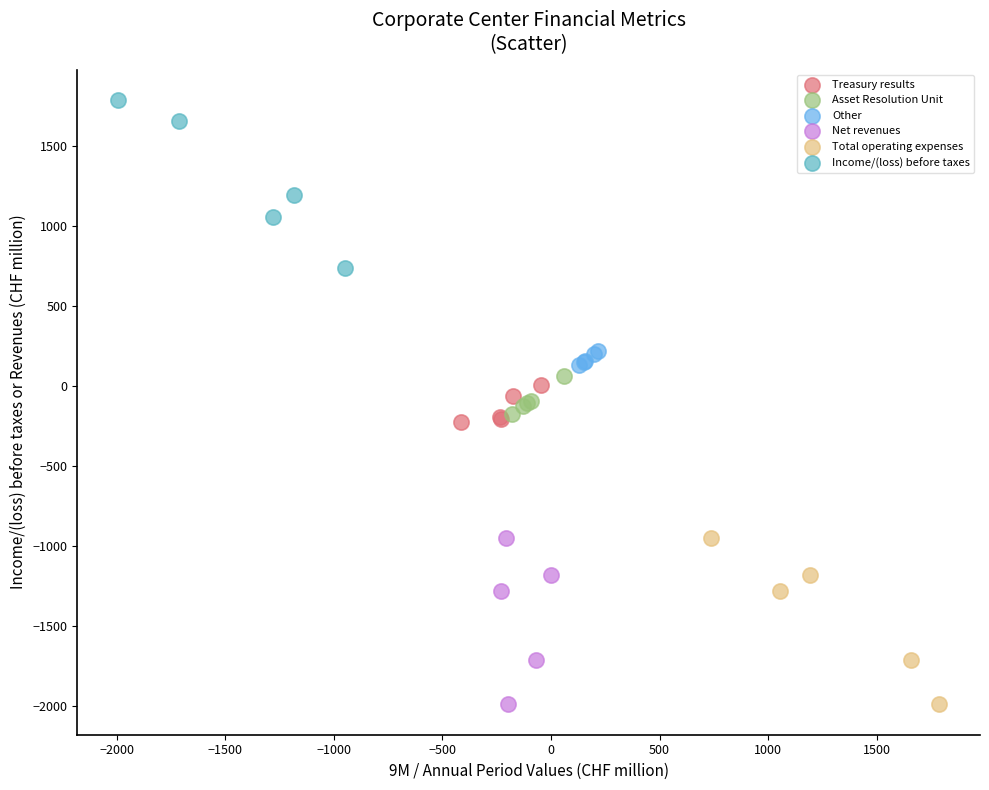

Which series reaches the maximum Y coordinate?

Income/(loss) before taxes